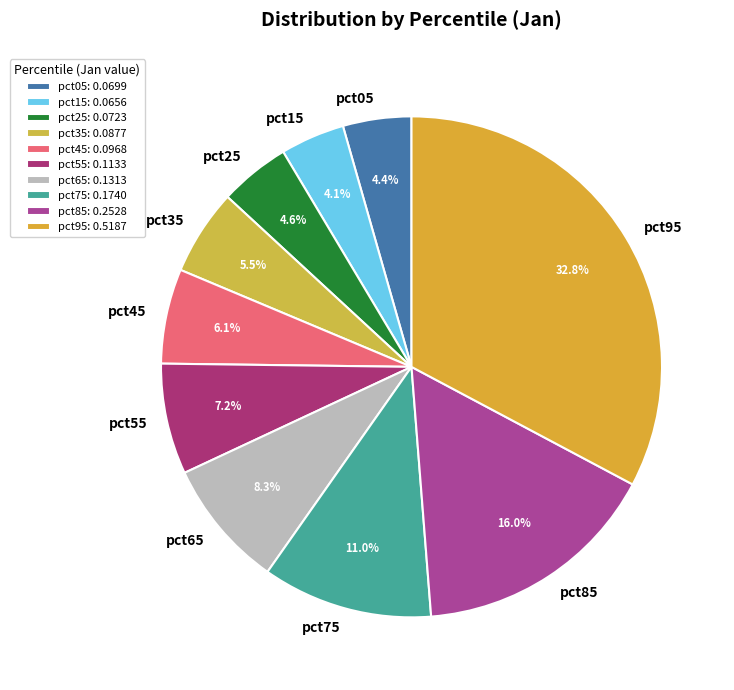

Is pct15 the majority of the pie?

No